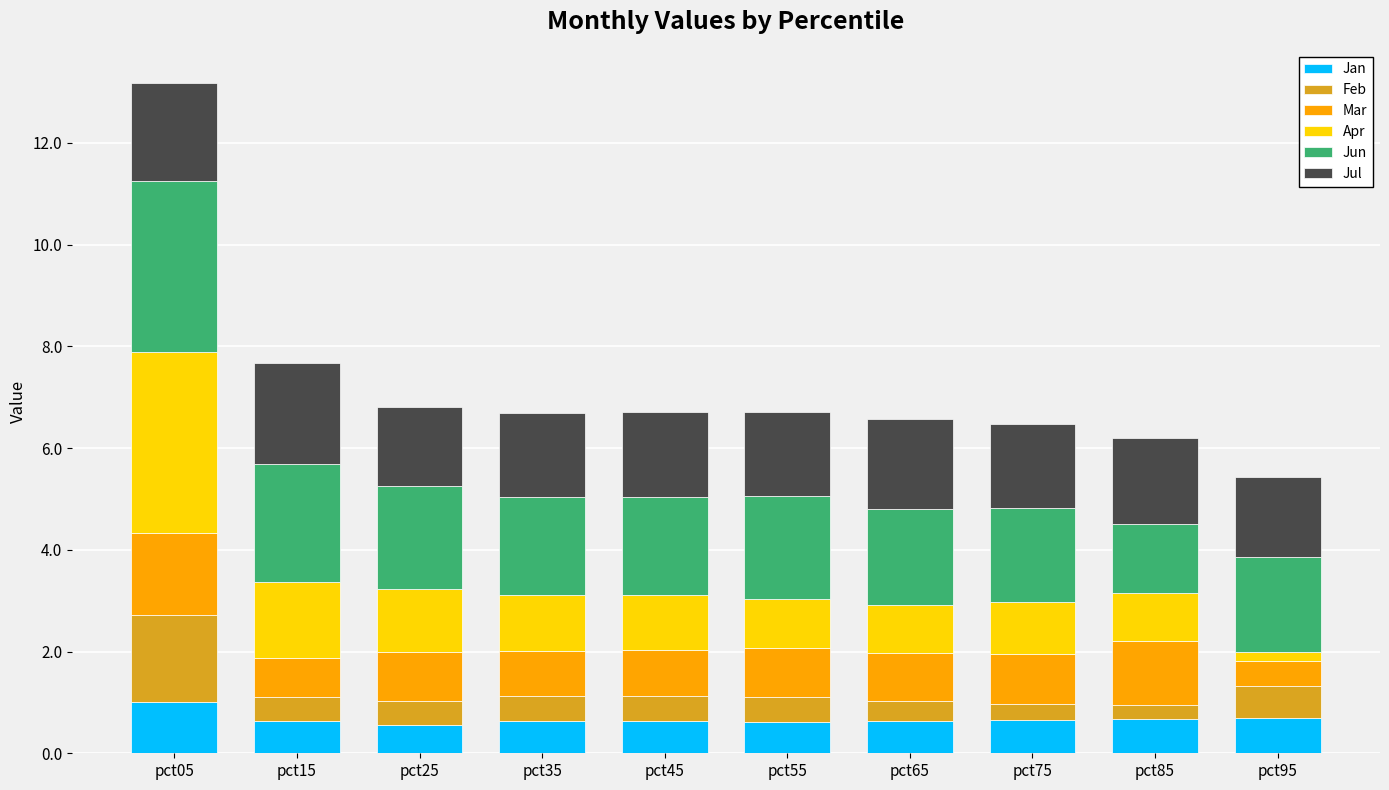

What is the value of the Jan bar at the 10th from the left?

0.7